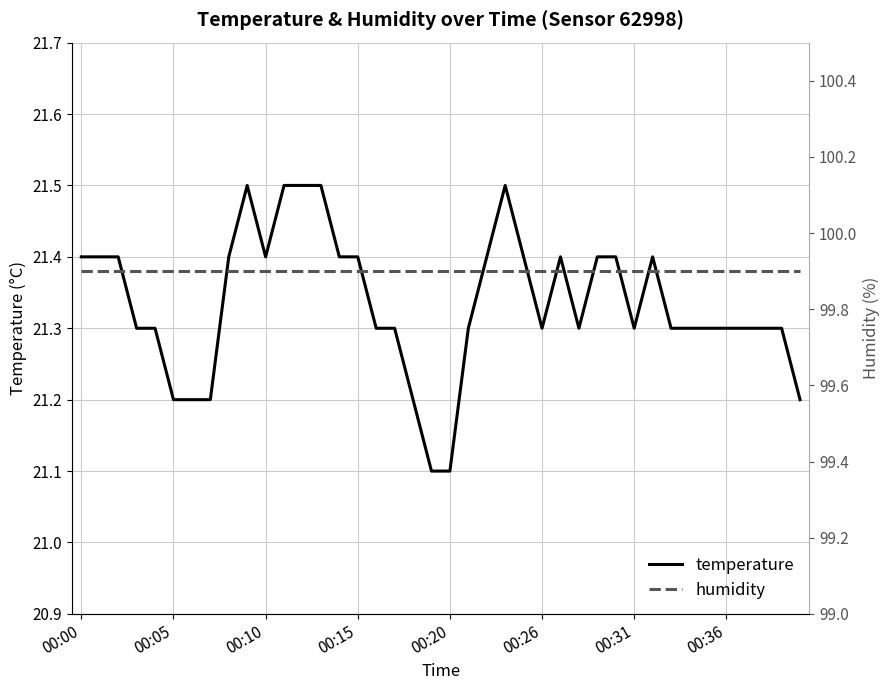

How many lines are shown in the chart?

2